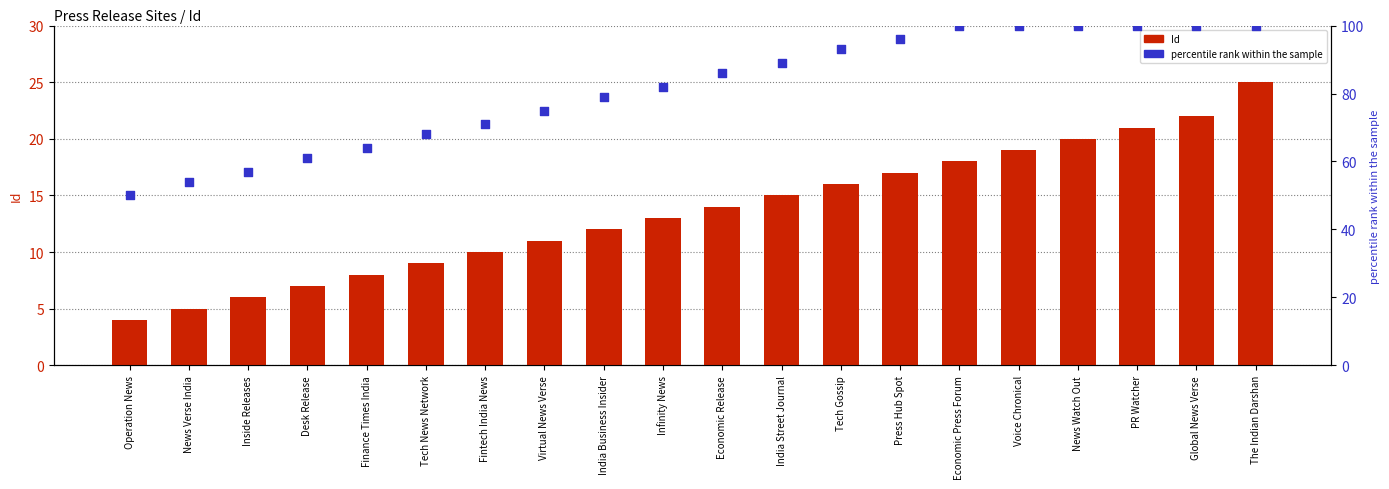

Which series reaches the minimum Y coordinate?

Id